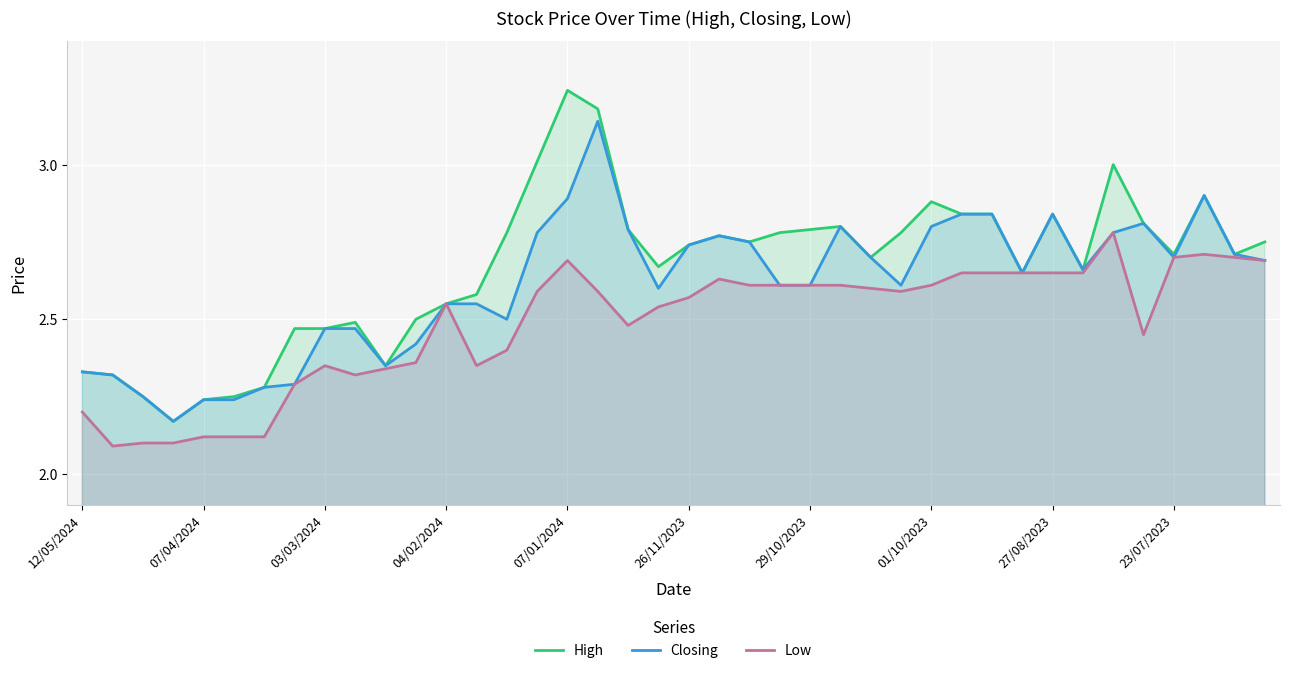

True or false: High and Low intersect in this chart.

False